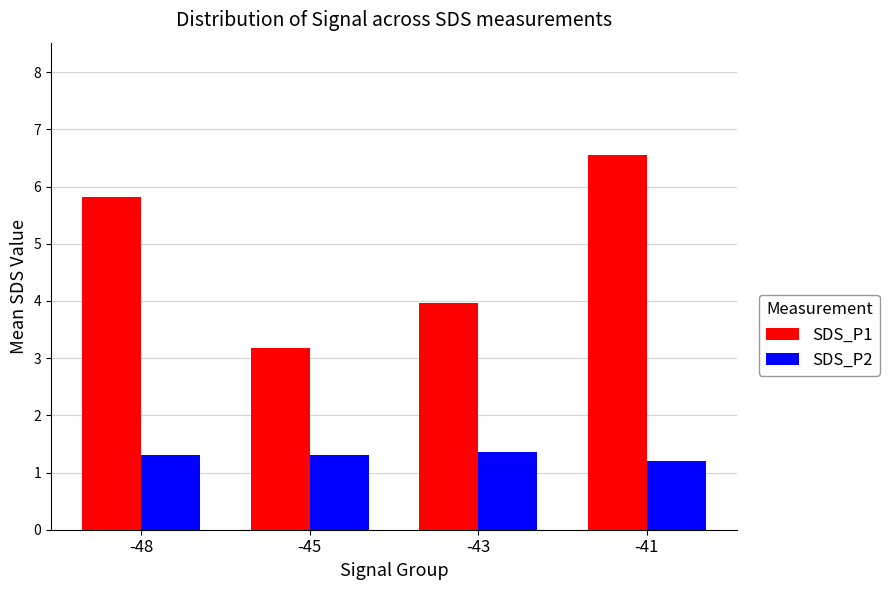

What is the sum of the SDS_P1 values at -45 and -43?

7.2